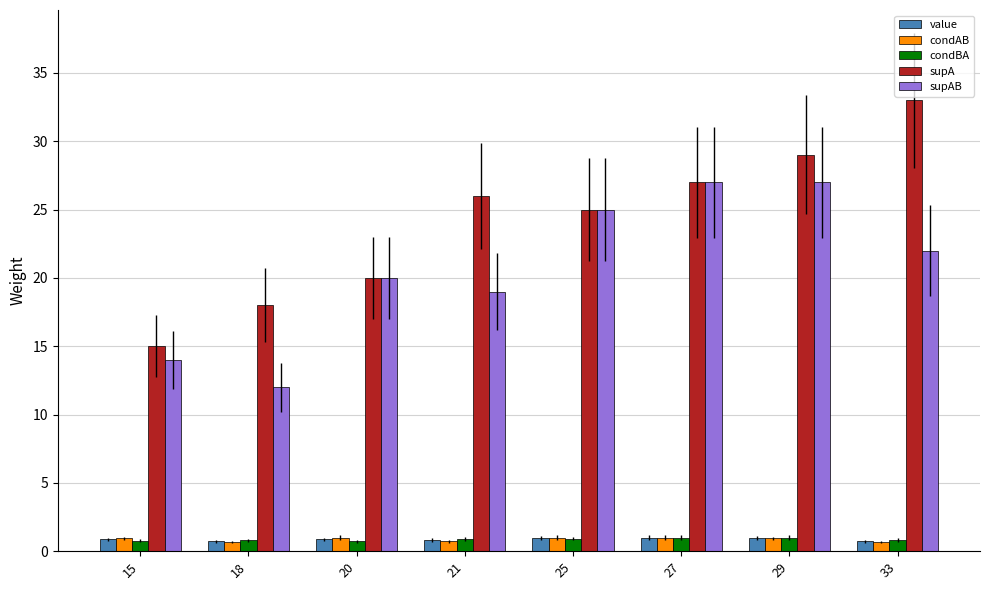

The value of supA at 27 is 38.0. True or false?

False